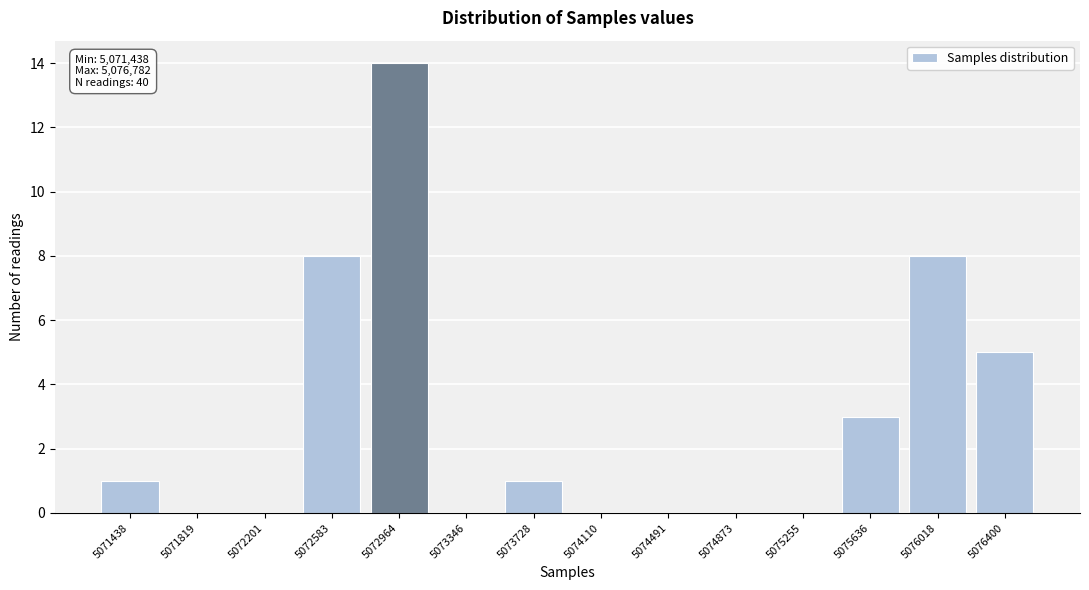

Reading left to right, what are all the values shown in this chart?

5071438=1	5071819=0	5072201=0	5072583=8	5072964=14	5073346=0	5073728=1	5074110=0	5074491=0	5074873=0	5075255=0	5075636=3	5076018=8	5076400=5